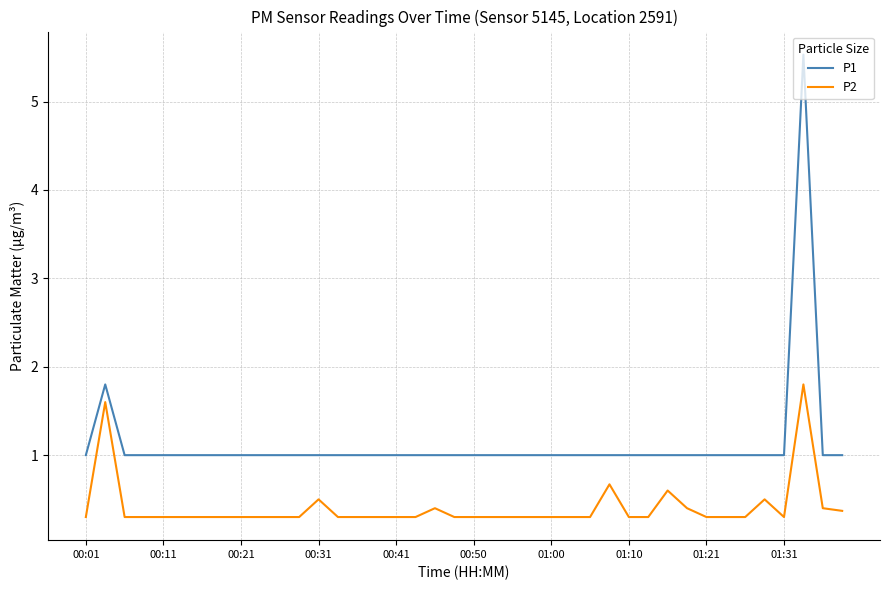

What is the difference between the maximum and minimum values in the P1 series?

4.5